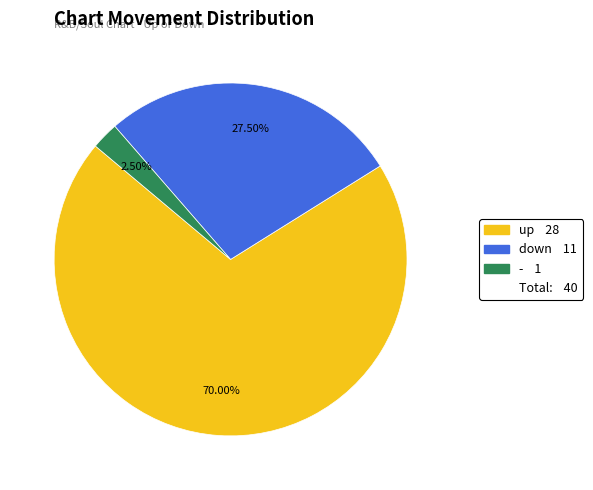

Is there any slice that represents more than half of the pie?

Yes